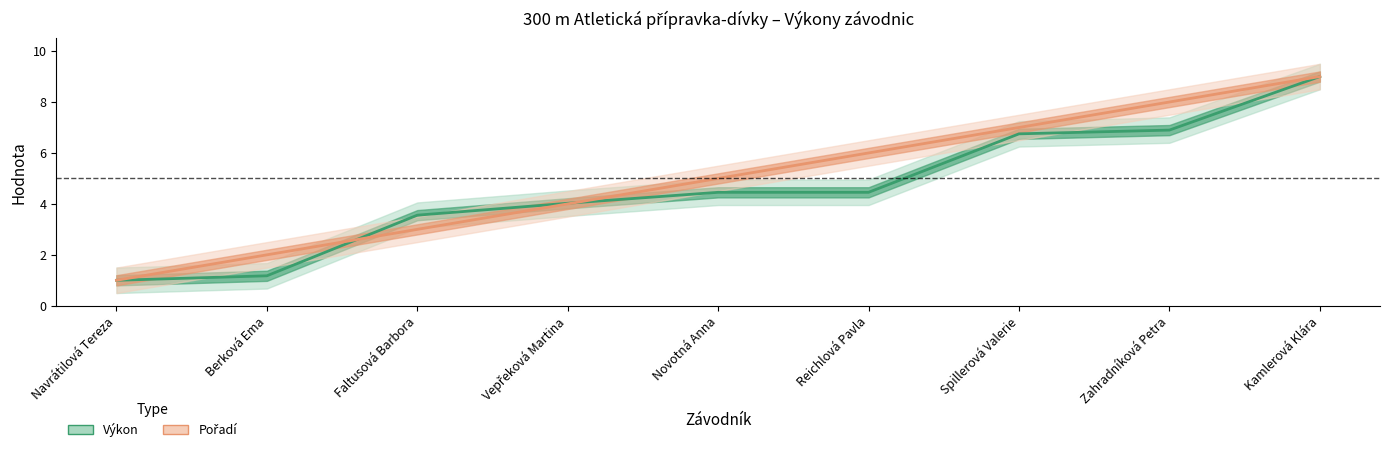

True or false: Výkon has a value of 9.0 at Kamlerová Klára.

True